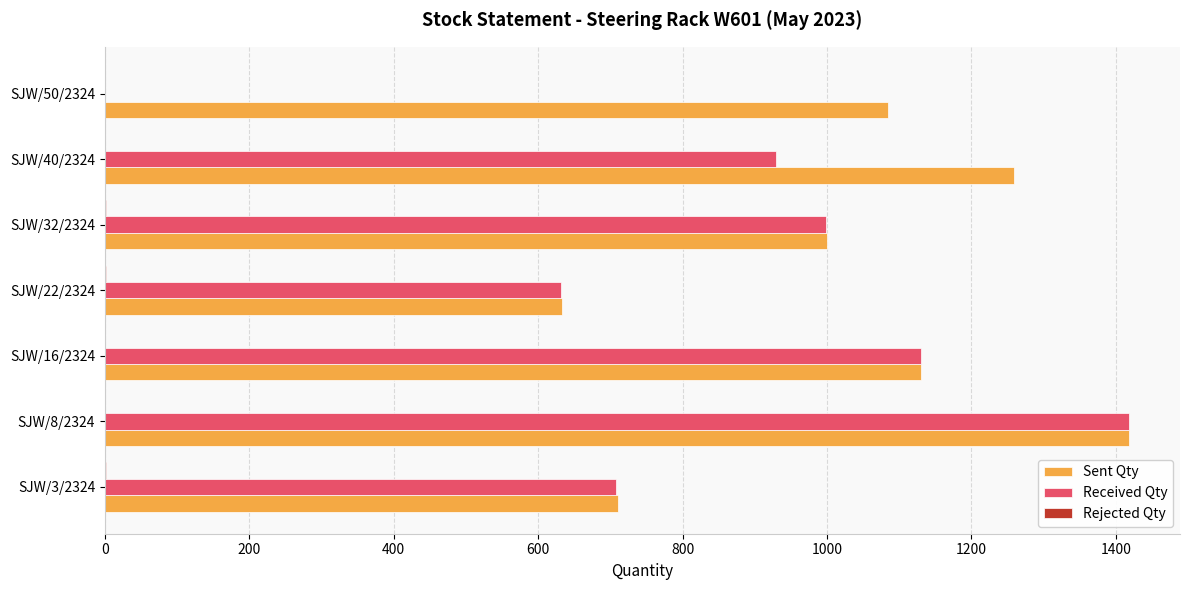

Is the value of Received Qty at SJW/16/2324 greater than the value of Sent Qty at SJW/40/2324?

No